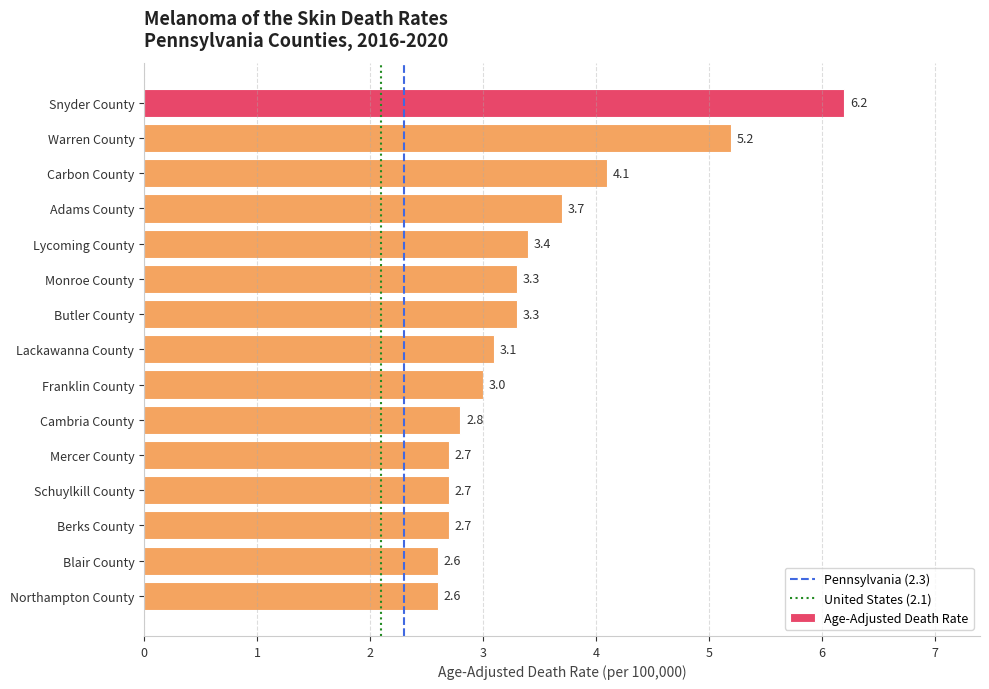

Reading top to bottom, extract all data points from this chart.

6.2	5.2	4.1	3.7	3.4	3.3	3.3	3.1	3.0	2.8	2.7	2.7	2.7	2.6	2.6